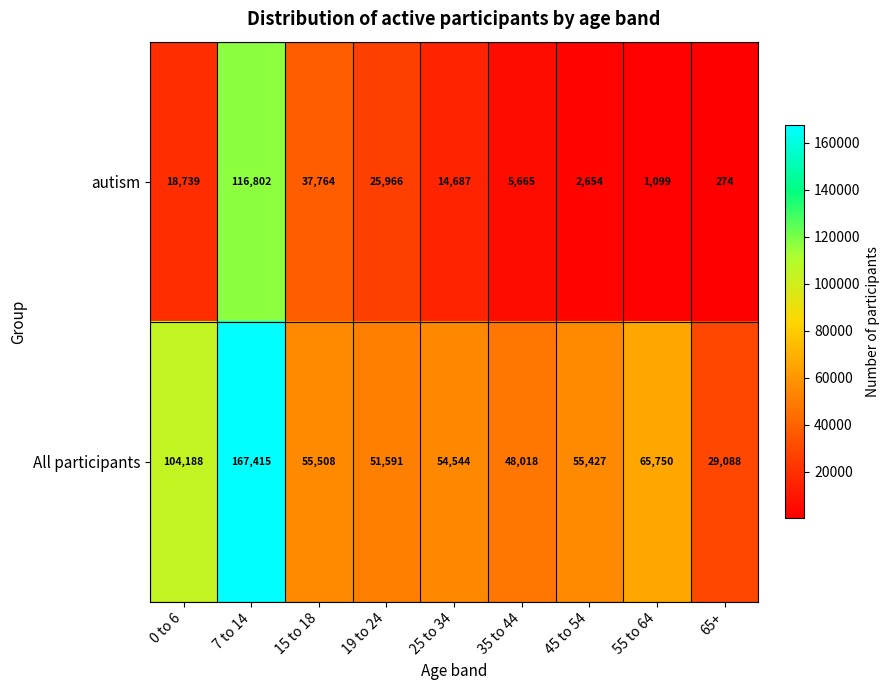

The value of autism at 15 to 18 is 37764. True or false?

True